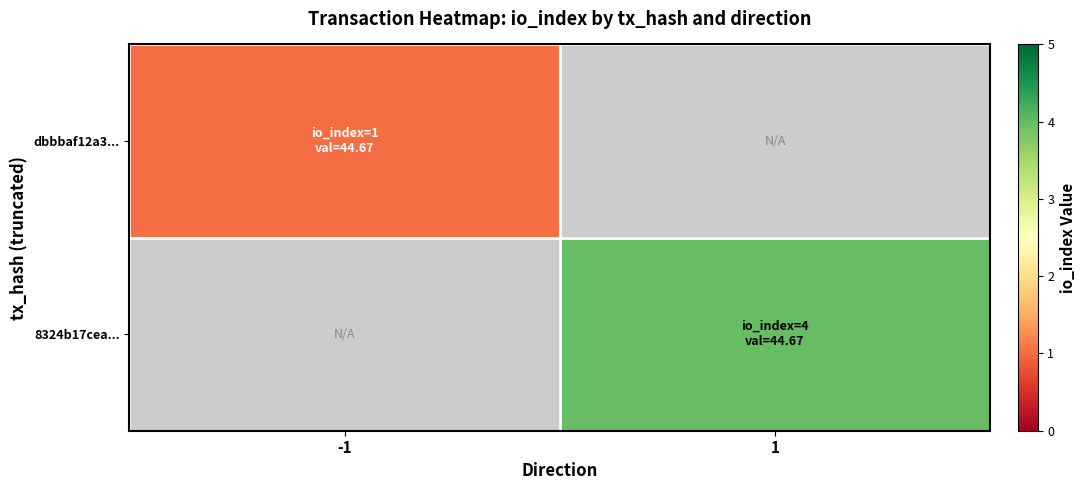

Rank the series by their maximum value, from lowest to highest.

dbbbaf12a3..., 8324b17cea...